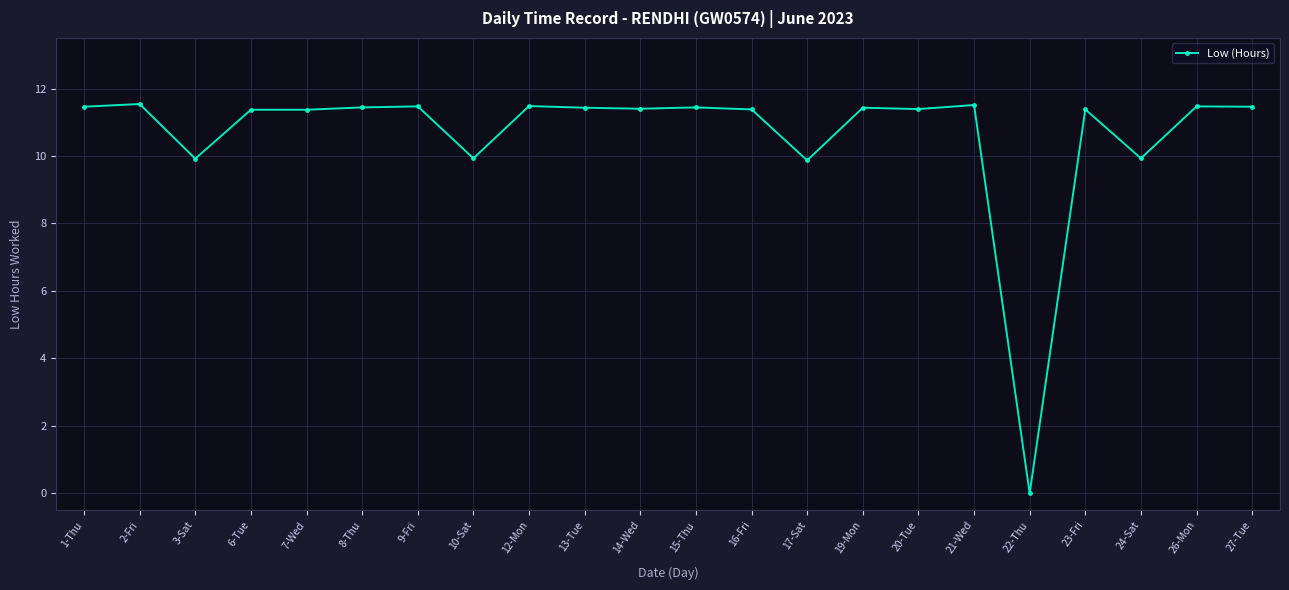

What is the maximum value shown in the chart?

11.5